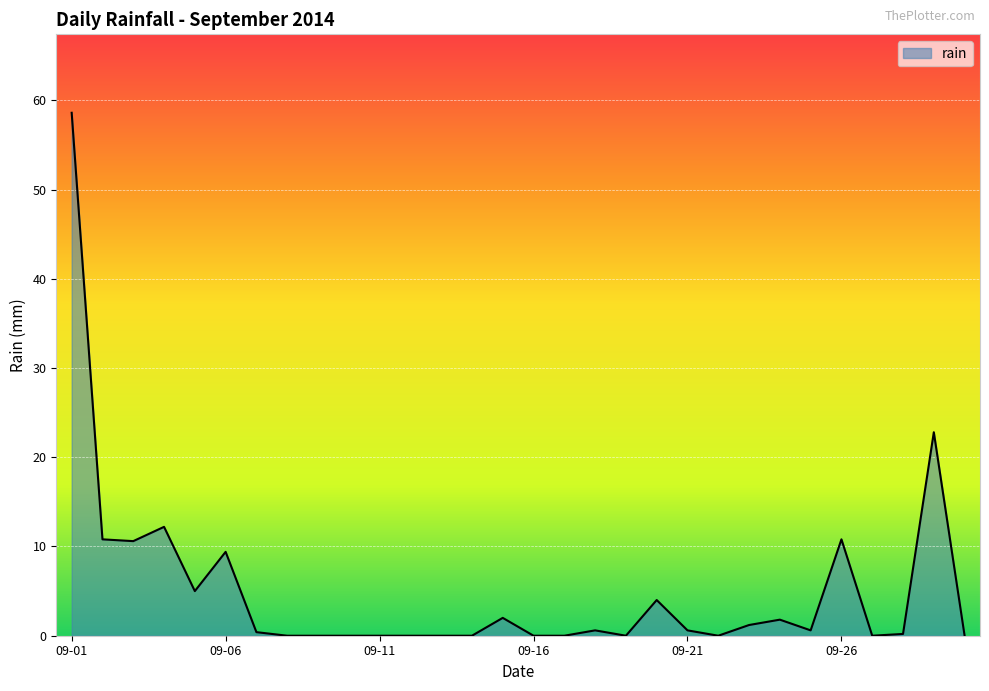

What is the difference between the maximum and minimum values?

58.6